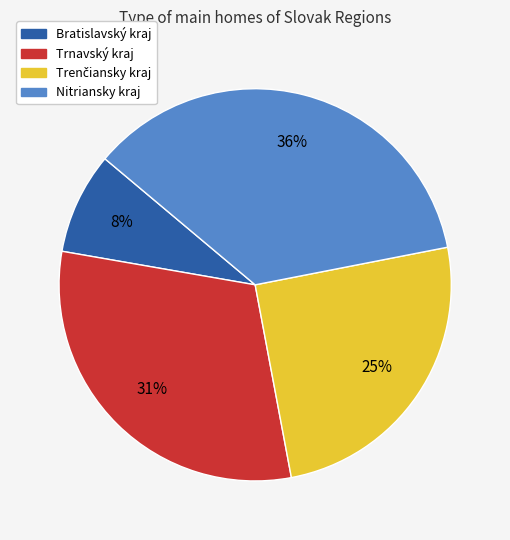

Which slice is the smallest?

Bratislavský kraj